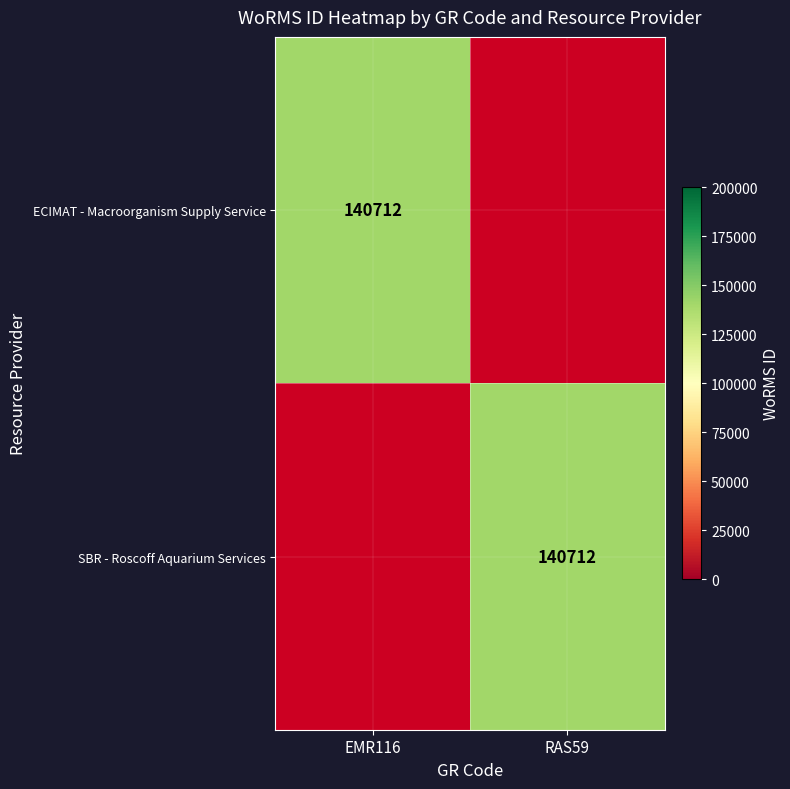

The value of ECIMAT - Macroorganism Supply Service at EMR116 is 92851. True or false?

False